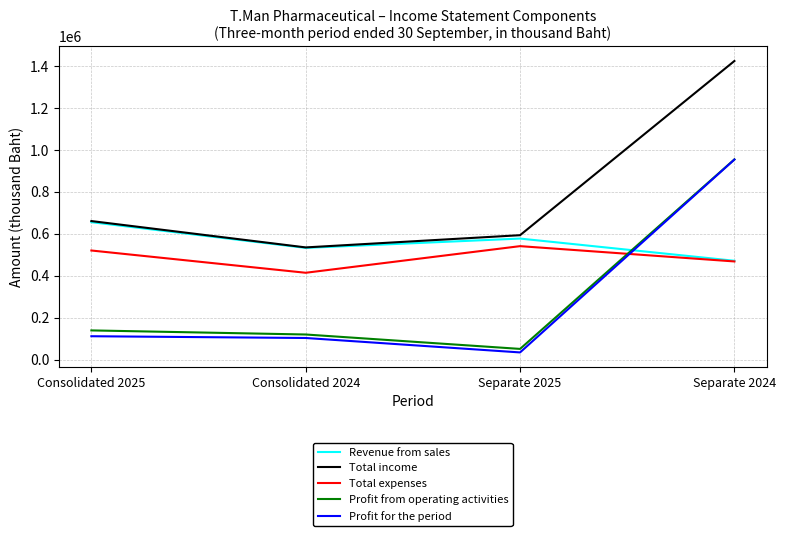

What is the total value across all series at Separate 2025?

1801443